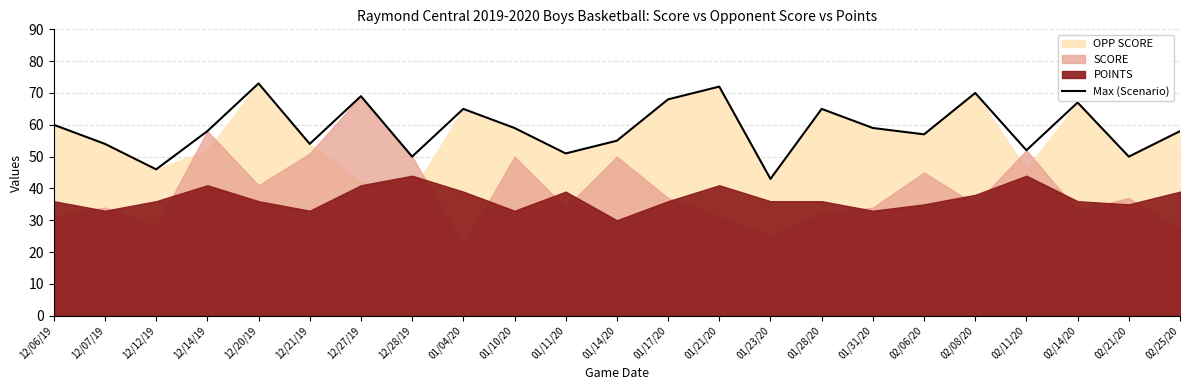

What is the change in value from 12/20/19 to 12/27/19?

-4